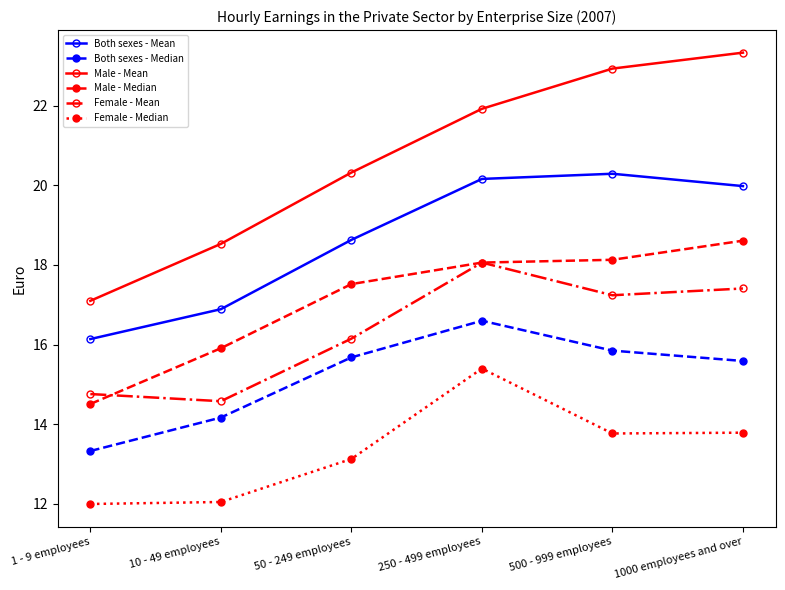

What are all the series names shown in the legend?

Both sexes - Mean, Both sexes - Median, Male - Mean, Male - Median, Female - Mean, Female - Median